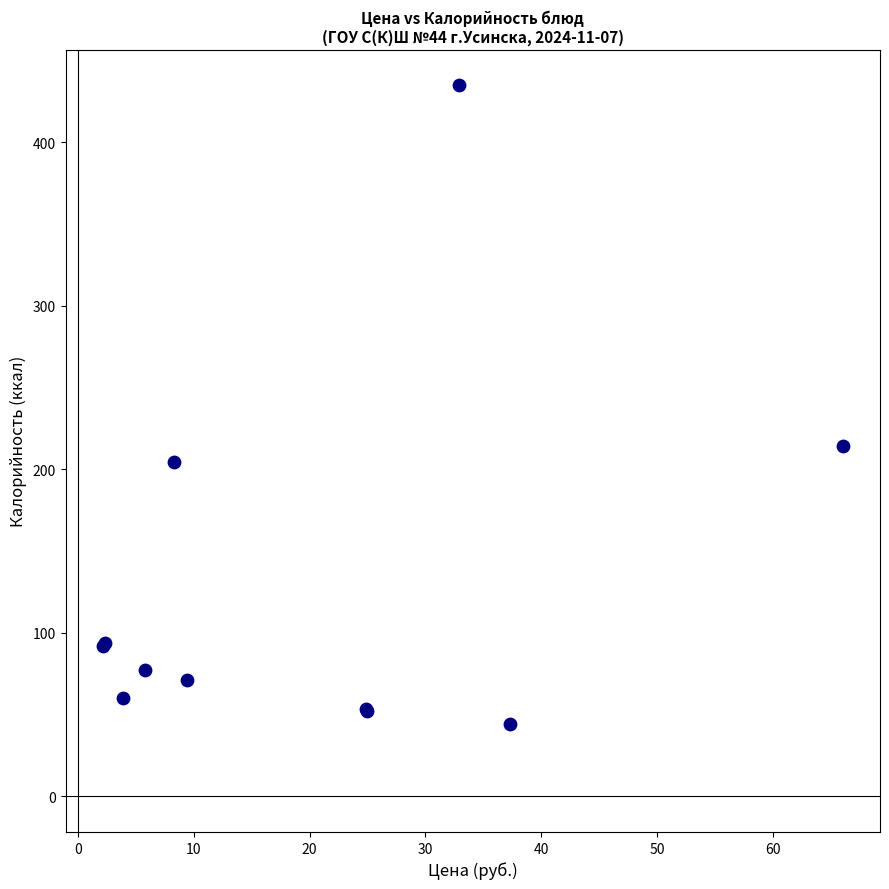

What Y value in the scatter plot is closest to 239?

214.4